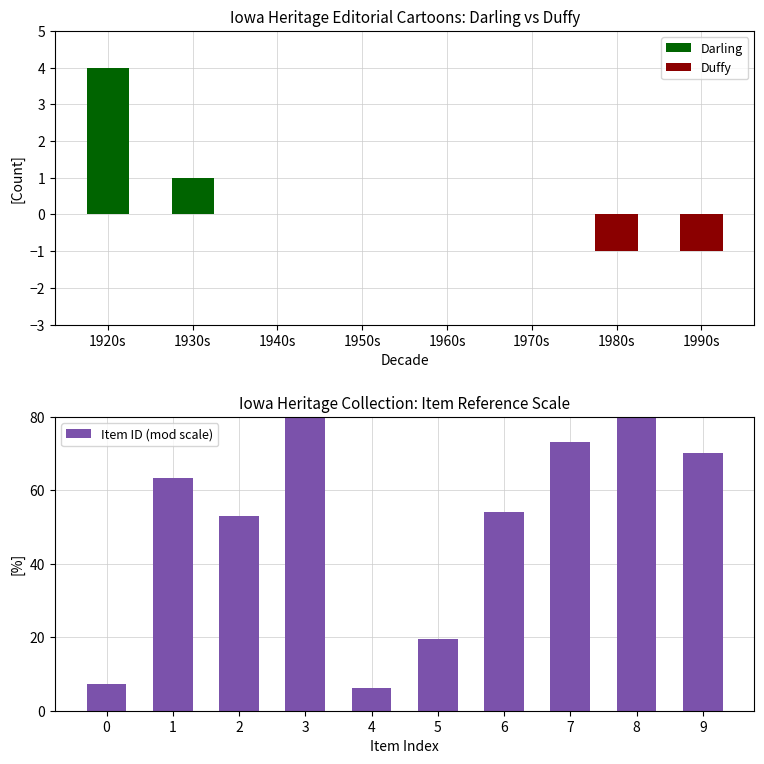

Reading right to left, transcribe all the data shown in this chart.

Darling: 0	0	0	0	0	0	1	4
Duffy: -1	-1	0	0	0	0	0	0